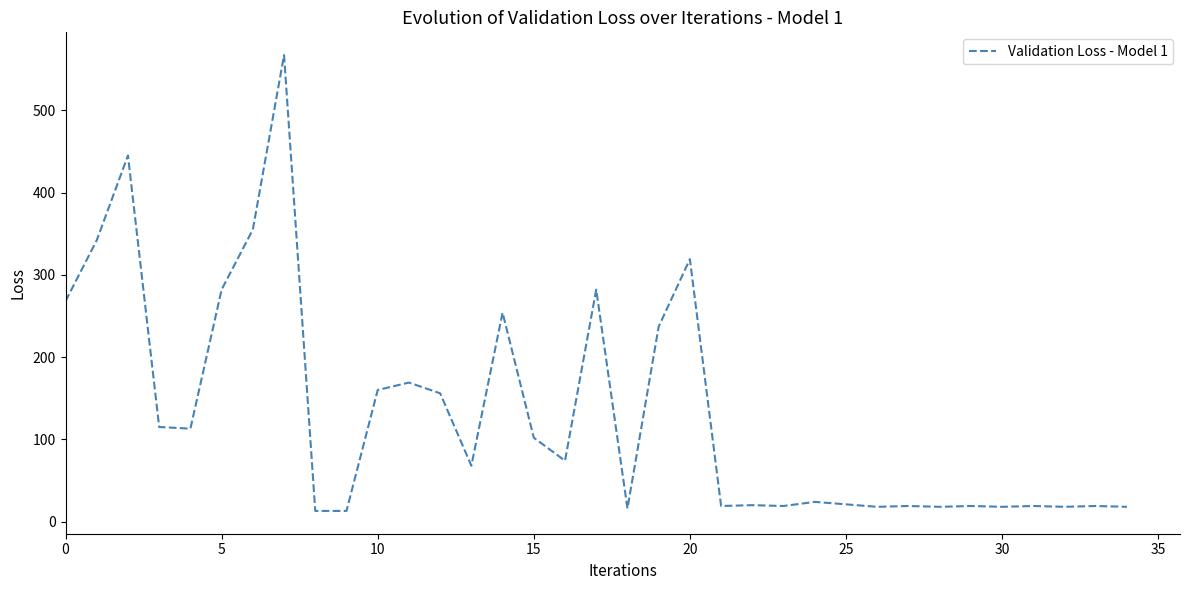

What is the greatest value displayed?

567